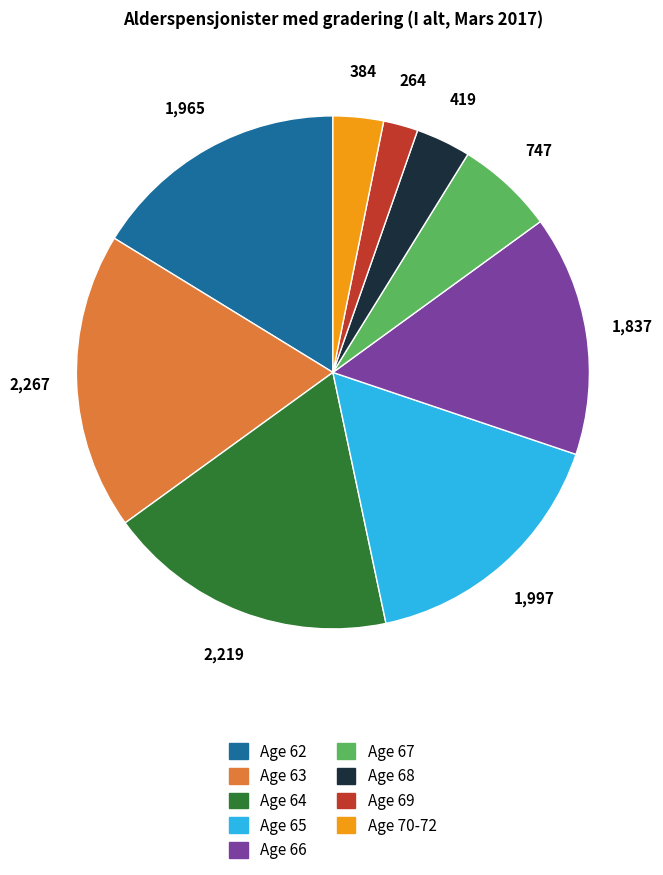

Is there a majority slice in this chart?

No